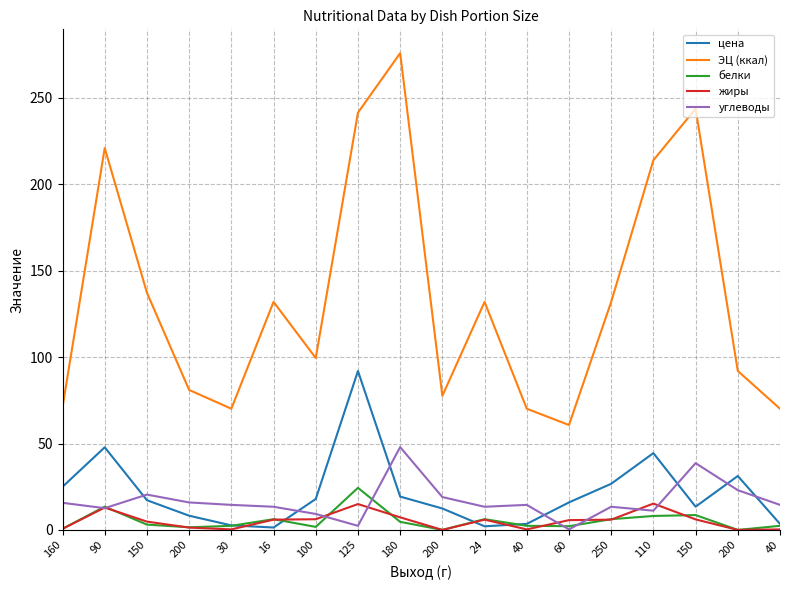

Reading right to left, extract all data points from this chart.

цена: 40=3.5	200=31.2	150=13.4	110=44.4	250=26.7	60=15.9	40=3.5	24=2.1	200=12.4	180=19.3	125=92.0	100=17.9	16=1.4	30=2.6	200=8.2	150=17.2	90=47.8	160=25.0
ЭЦ (ккал): 40=70.1	200=92.0	150=243.8	110=214.0	250=132.0	60=60.7	40=70.1	24=132.0	200=77.6	180=275.9	125=241.5	100=99.5	16=132.0	30=70.1	200=81.0	150=137.2	90=221.0	160=71.0
белки: 40=2.4	200=0.0	150=8.6	110=8.1	250=6.2	60=2.2	40=2.4	24=6.2	200=0.0	180=4.7	125=24.4	100=1.8	16=6.2	30=2.4	200=1.5	150=3.1	90=13.5	160=0.6
жиры: 40=0.3	200=0.0	150=6.1	110=15.2	250=5.9	60=5.7	40=0.3	24=5.9	200=0.0	180=7.3	125=15.0	100=6.2	16=5.9	30=0.3	200=1.4	150=4.8	90=12.9	160=0.6
углеводы: 40=14.5	200=23.0	150=38.6	110=11.1	250=13.4	60=0.3	40=14.5	24=13.4	200=19.0	180=47.9	125=2.4	100=9.2	16=13.4	30=14.5	200=15.9	150=20.4	90=12.6	160=15.7